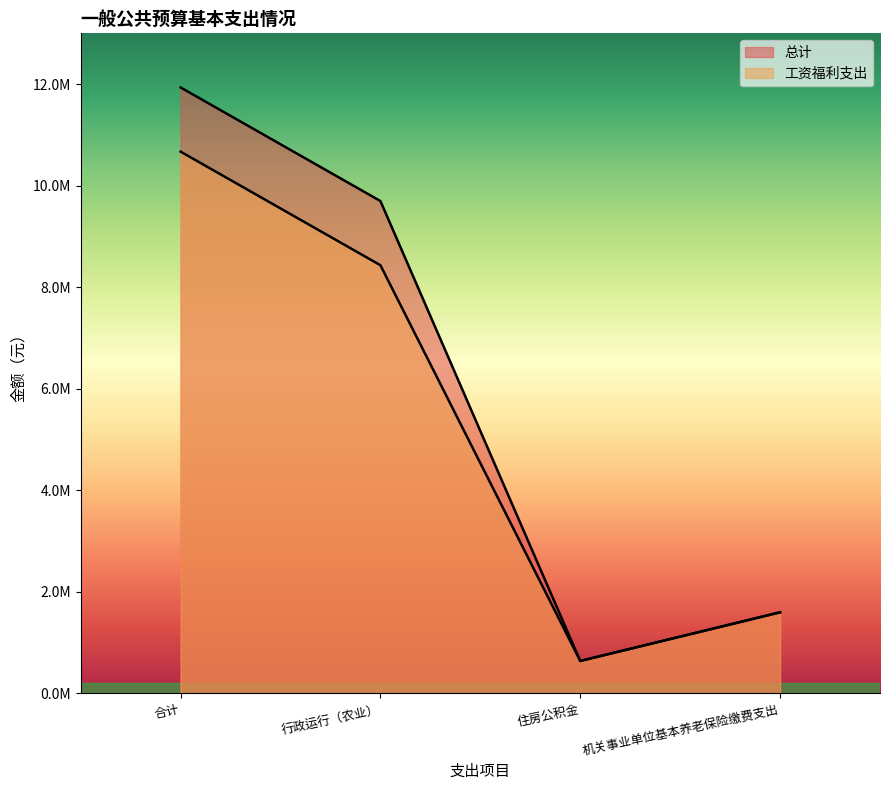

Which category has the lowest value in the 工资福利支出 series?

住房公积金